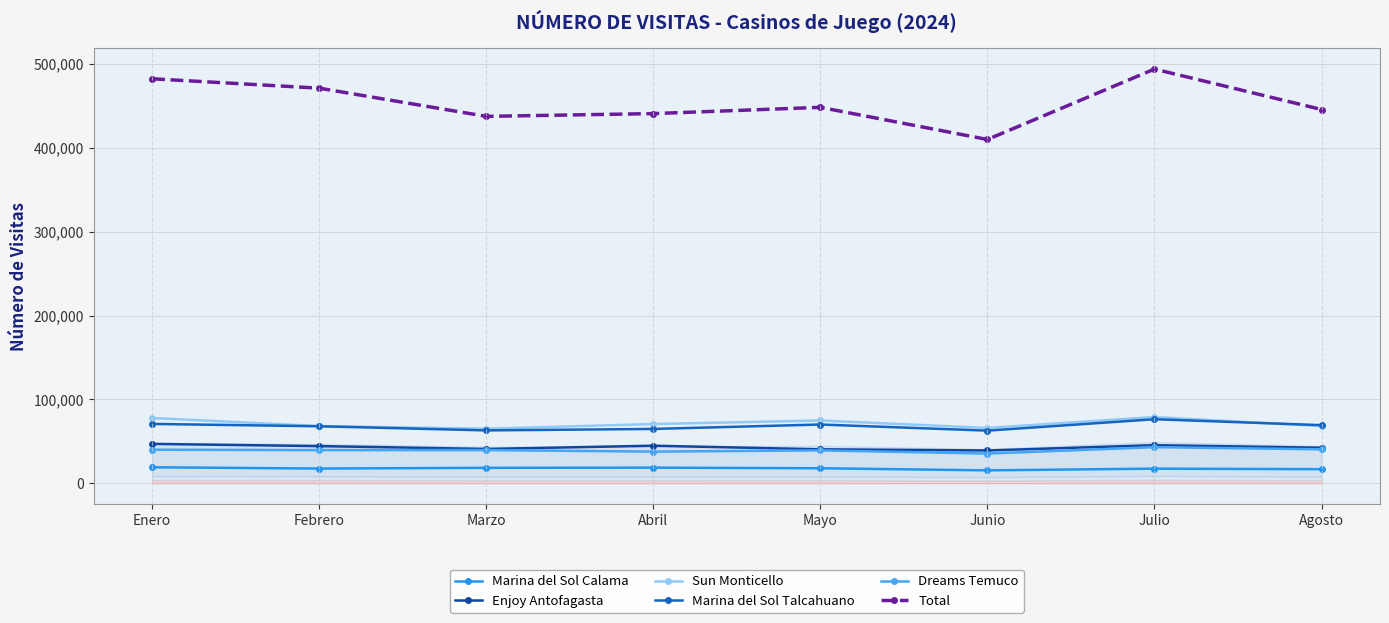

How many lines are shown in the chart?

6